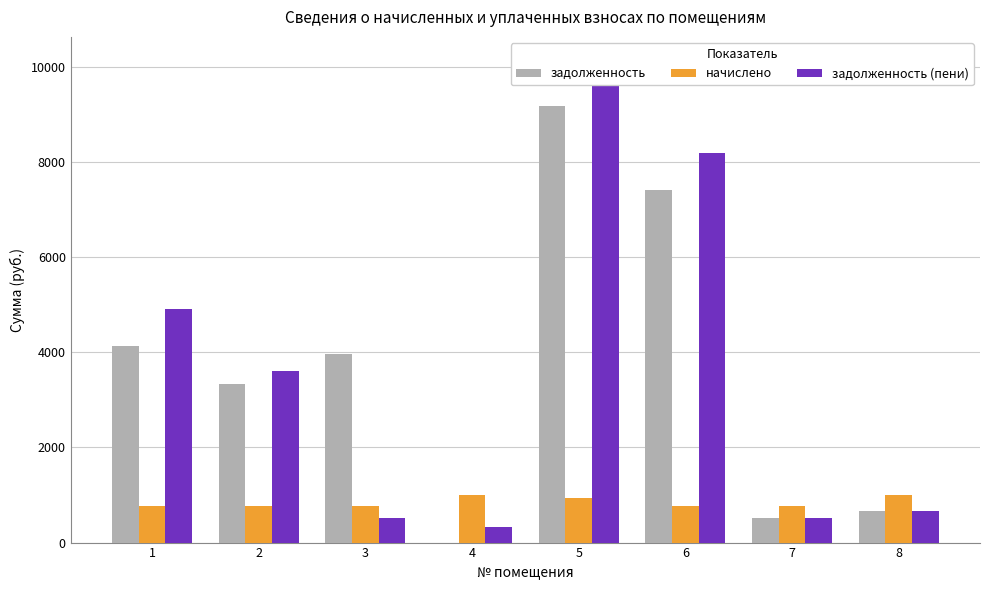

Which has a higher value, 6 or 7?

6